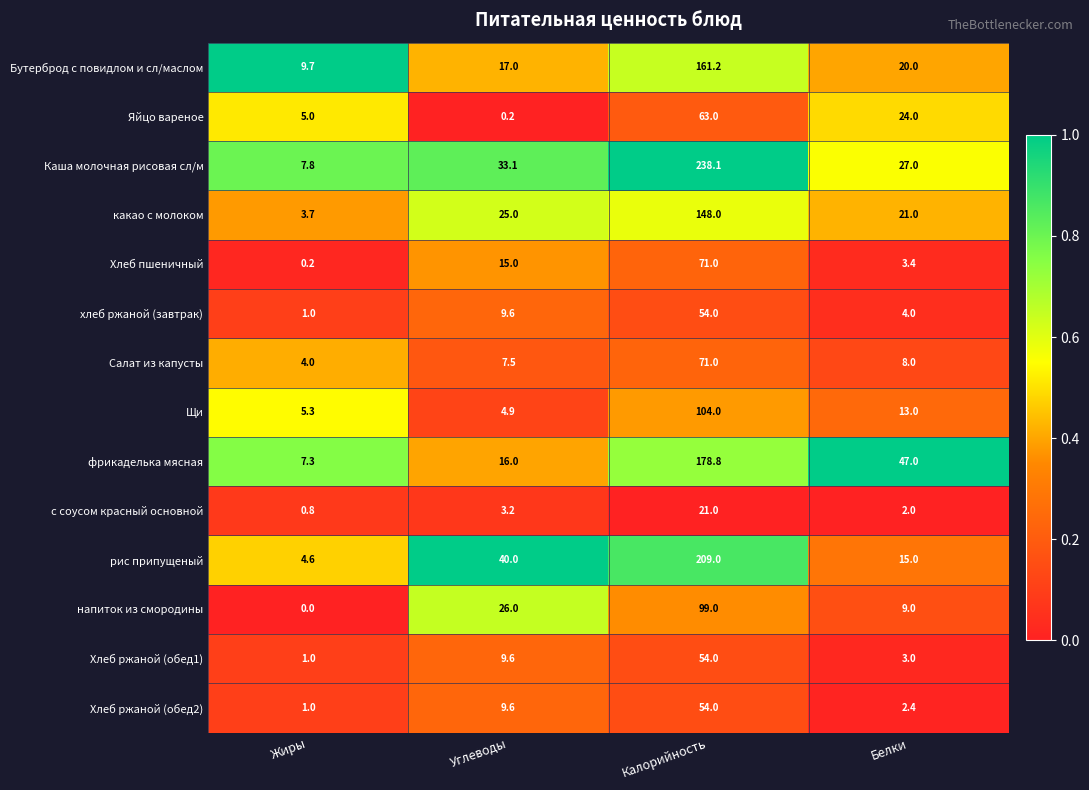

The value of Каша молочная рисовая сл/м at Калорийность is 145.8. True or false?

False